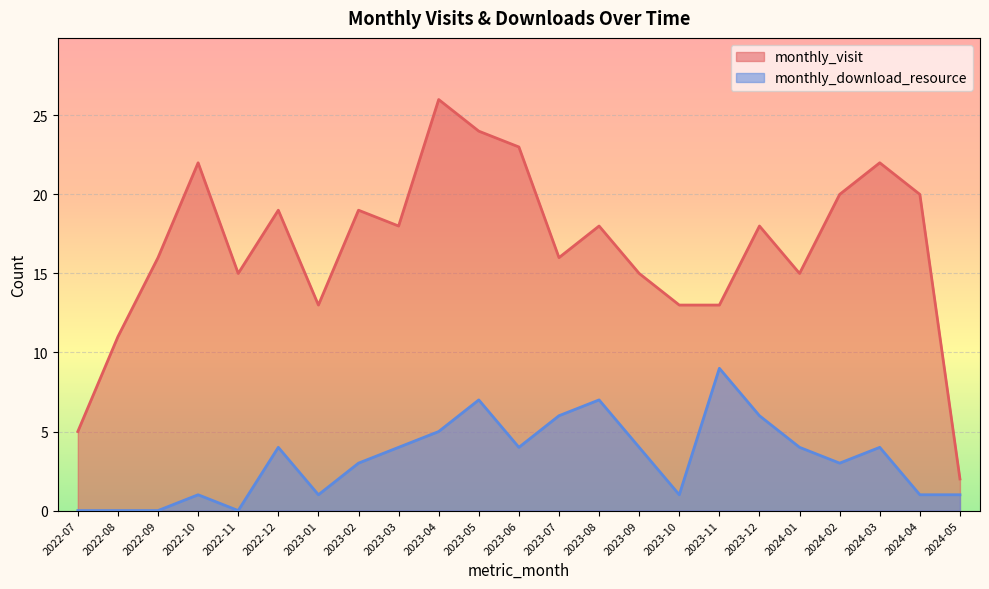

At which category is the sum across all series the highest?

2023-04